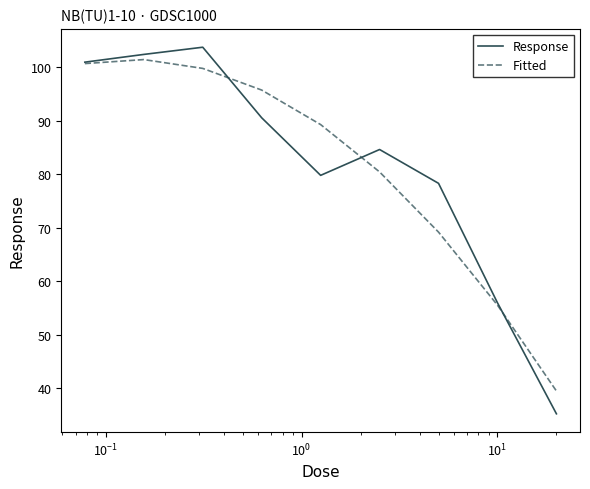

What is the greatest value displayed?

103.7